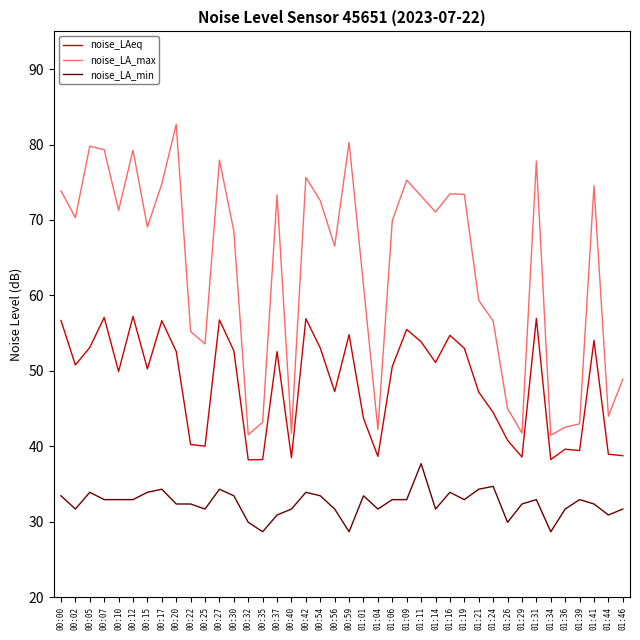

What position from the right is 01:14?

14